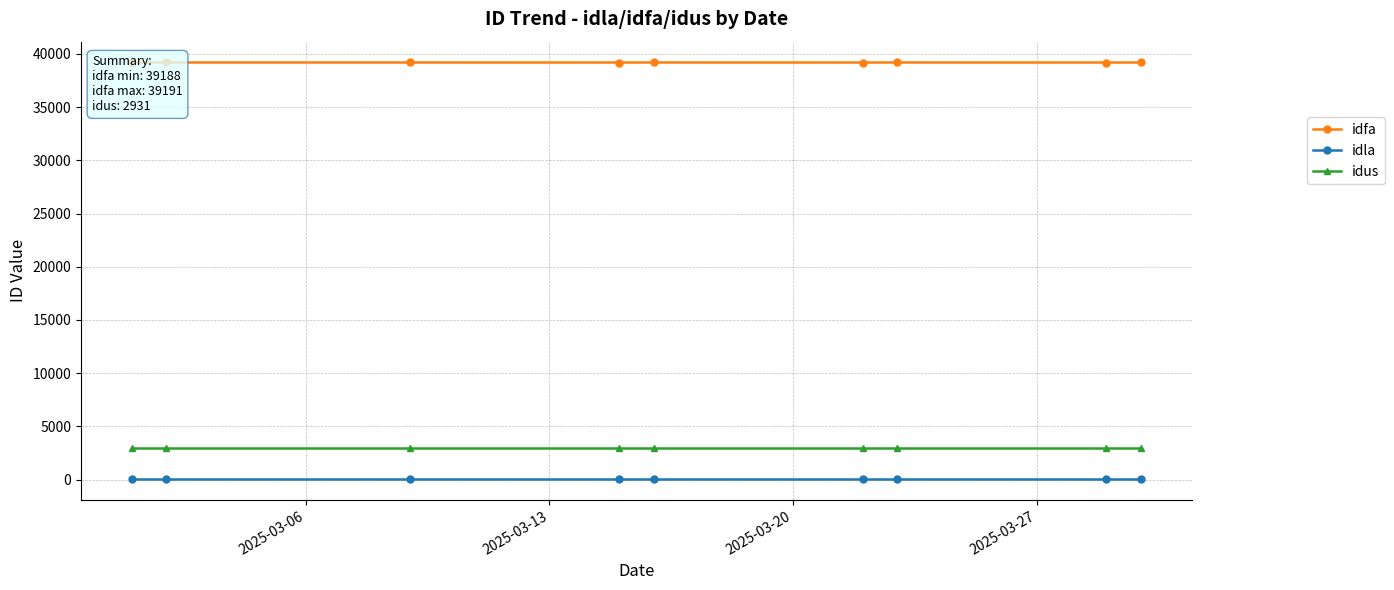

How many data points does each series have?

9